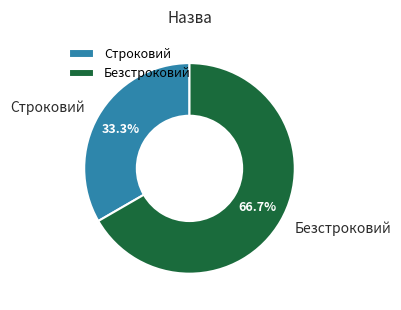

Rank the categories by value from lowest to highest.

Строковий, Безстроковий